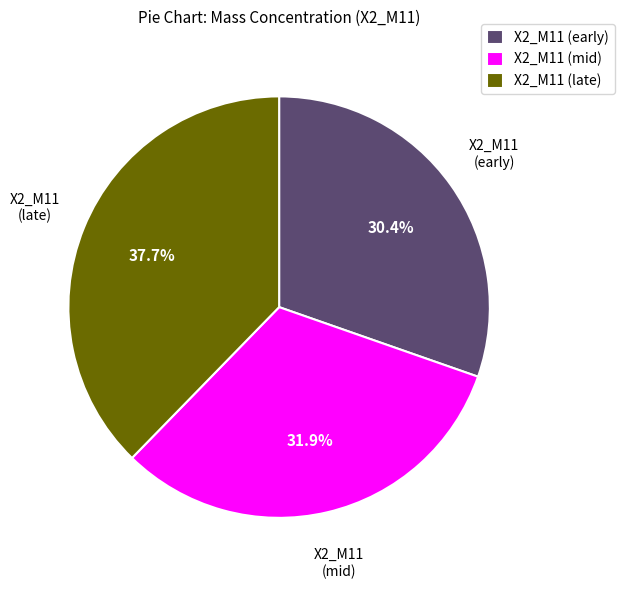

Rank the categories by value from highest to lowest.

X2_M11 (late), X2_M11 (mid), X2_M11 (early)